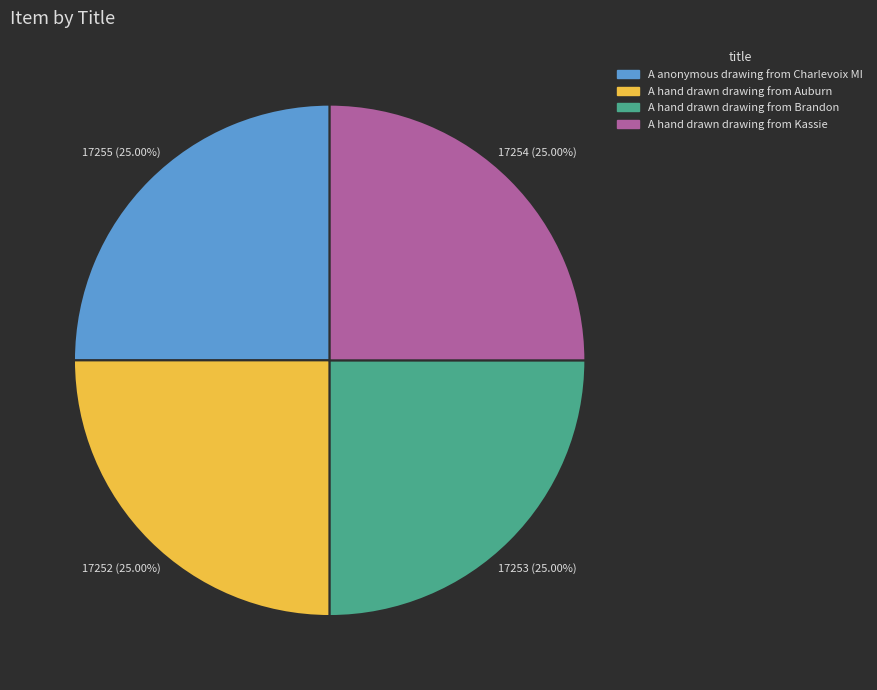

To the nearest percent, what percentage of the pie is A hand drawn drawing from Kassie?

25%